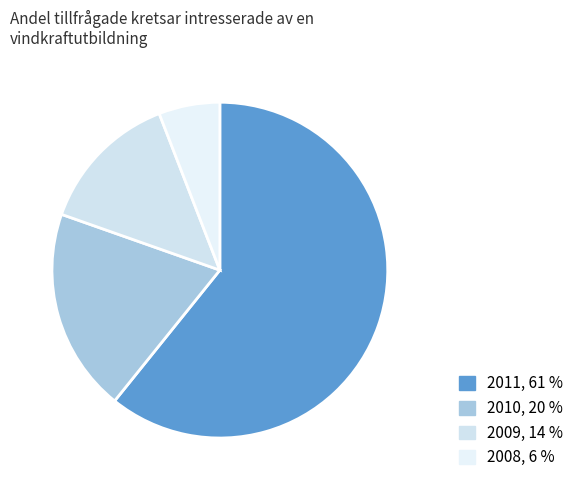

How many slices are in this pie chart?

4